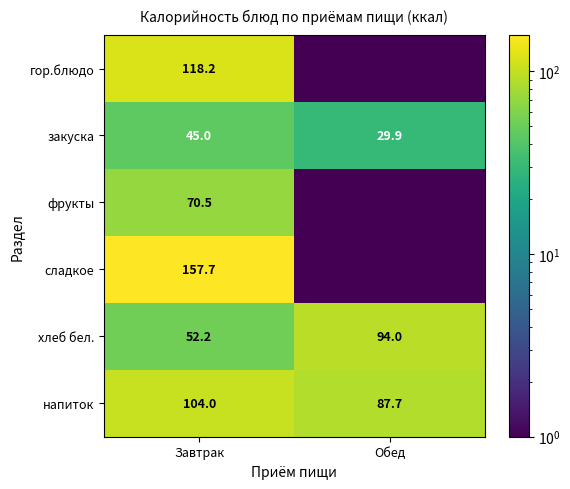

The value of гор.блюдо at Завтрак is 58.5. True or false?

False